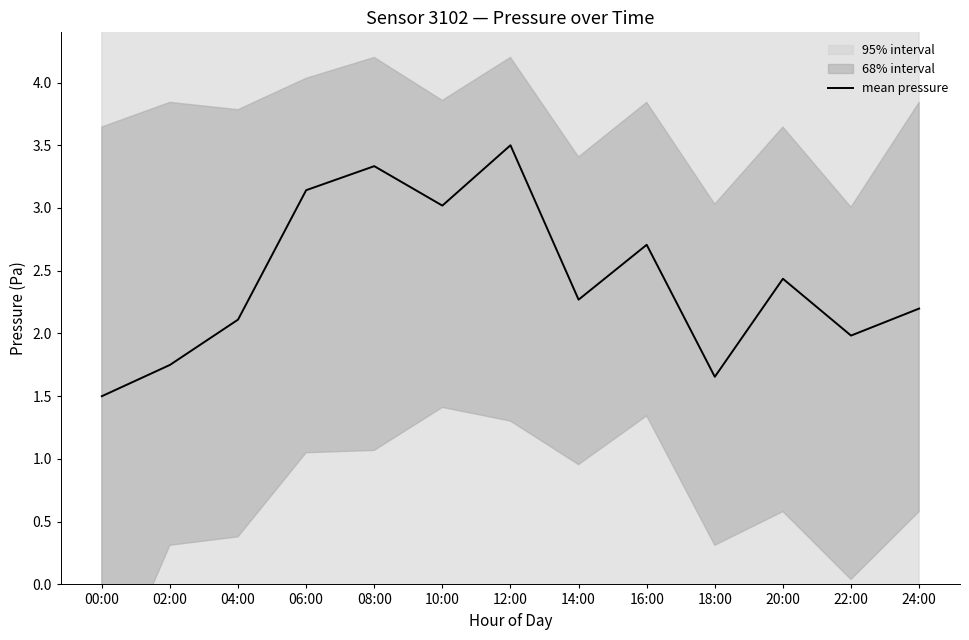

What is the sum of all values?

31.6